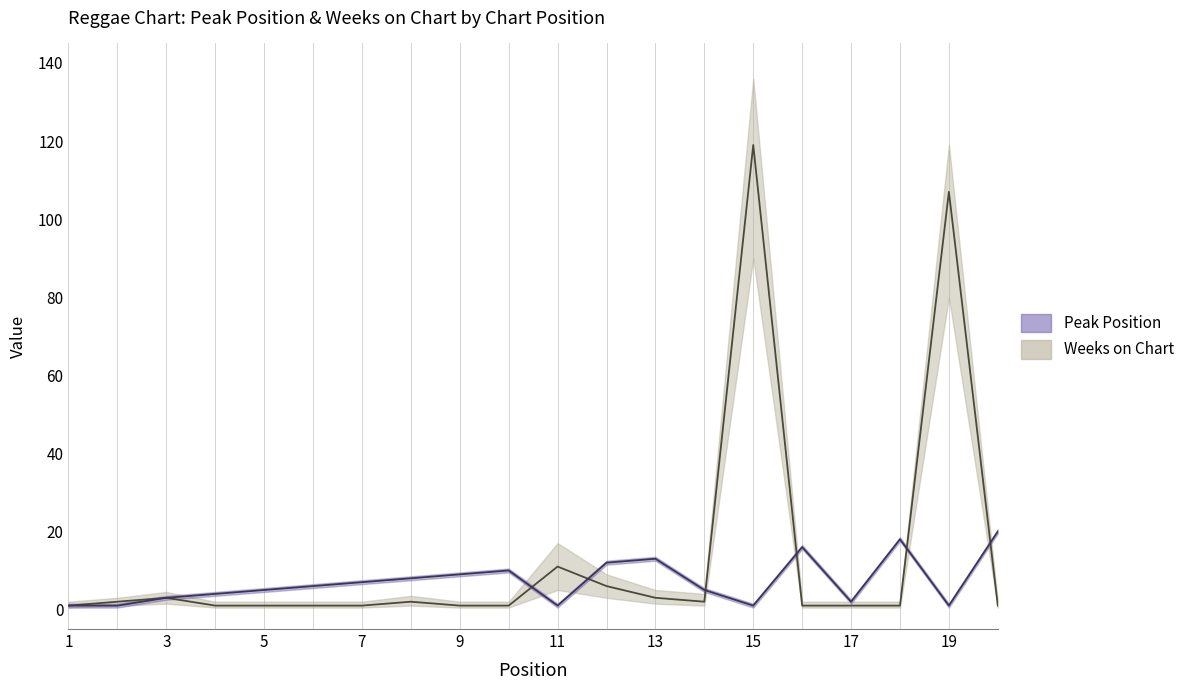

At 2, list the series in order from smallest to largest.

Peak Position, Weeks on Chart